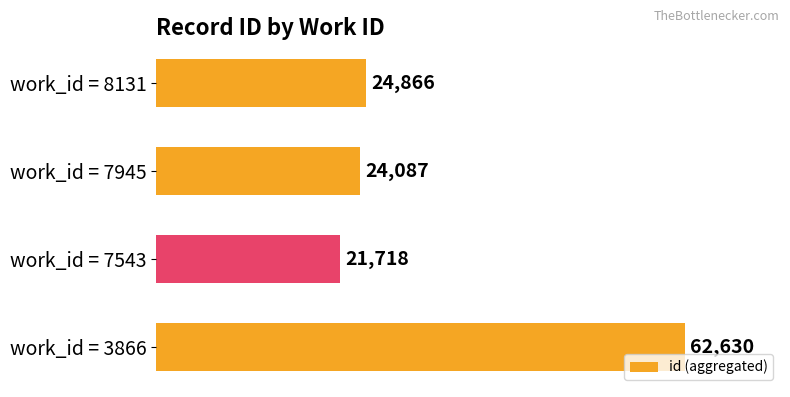

Reading bottom to top, transcribe all the data shown in this chart.

62630	21718	24087	24866